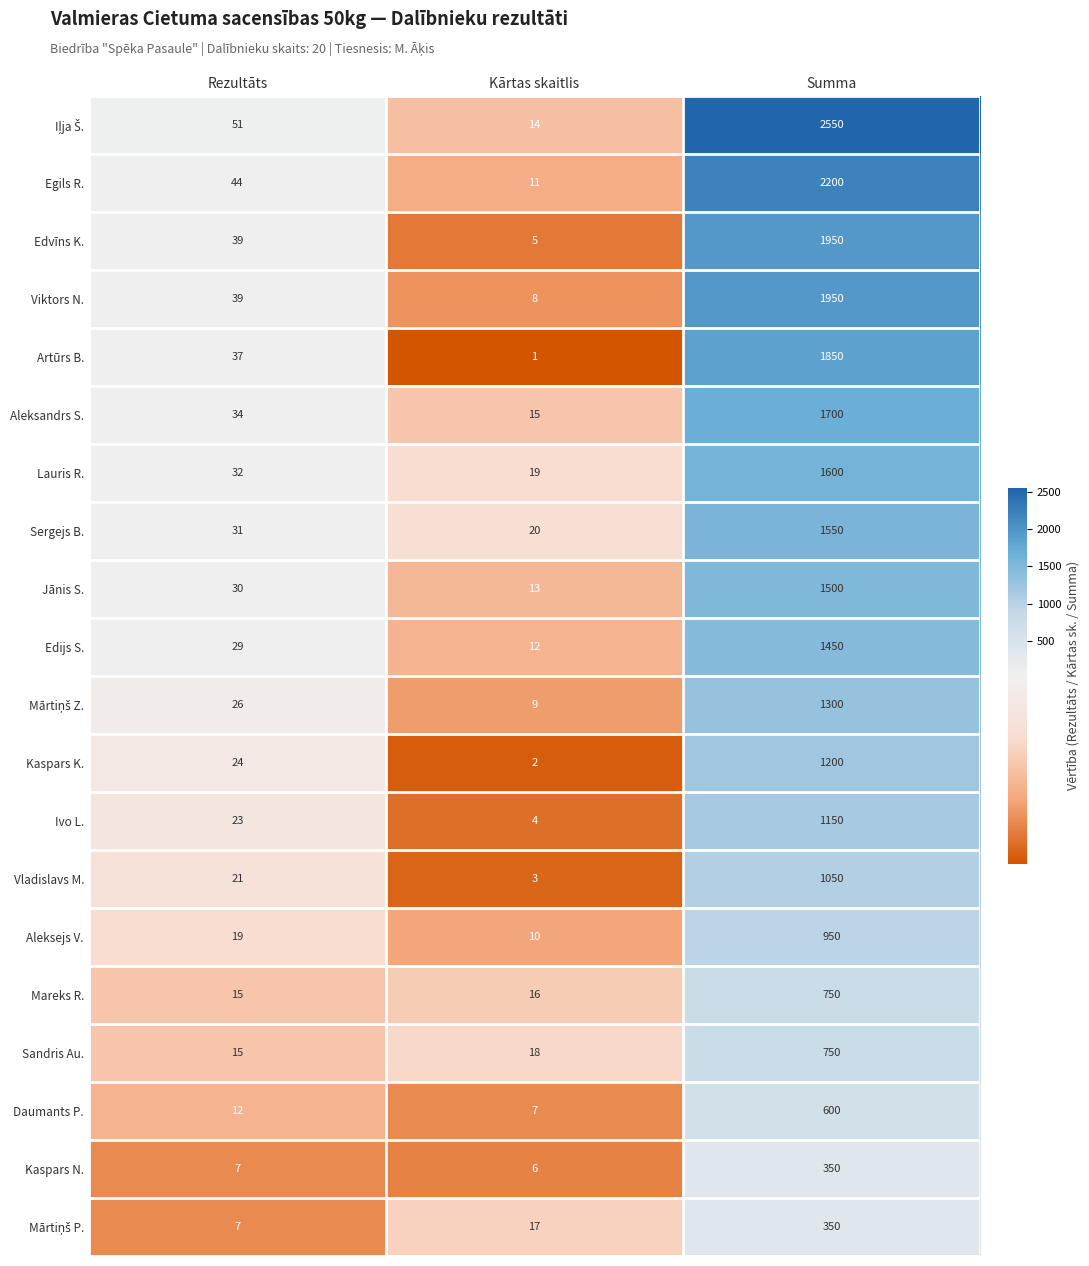

At which category is the sum across all series the highest?

Summa